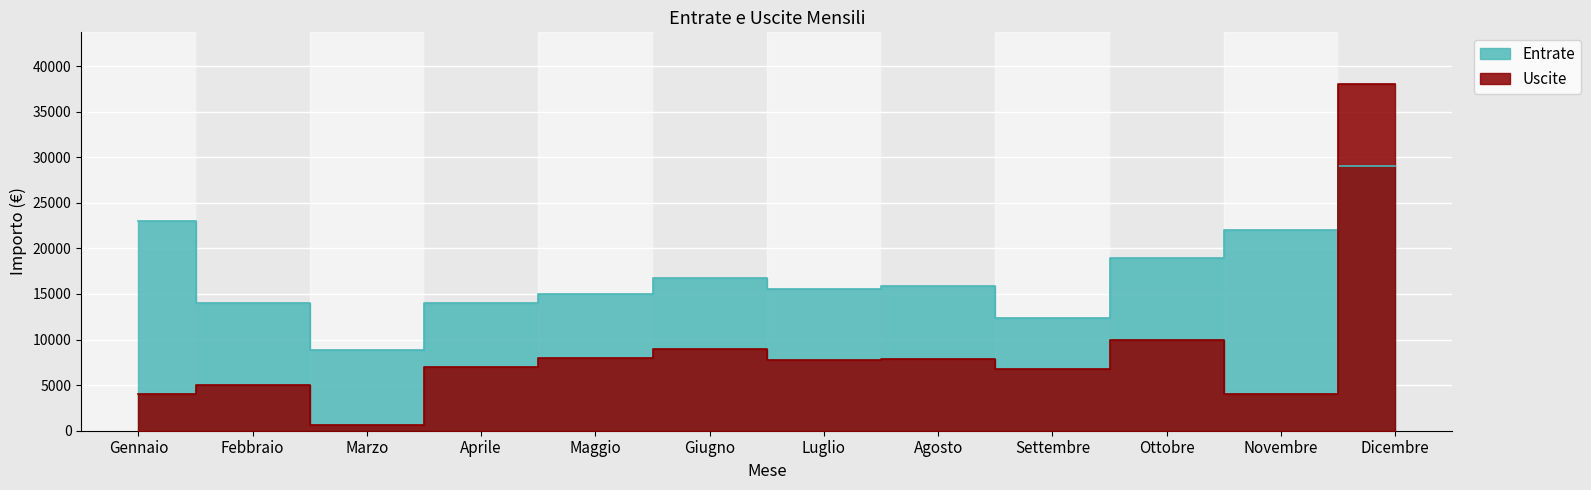

What is the maximum value for Uscite?

38000